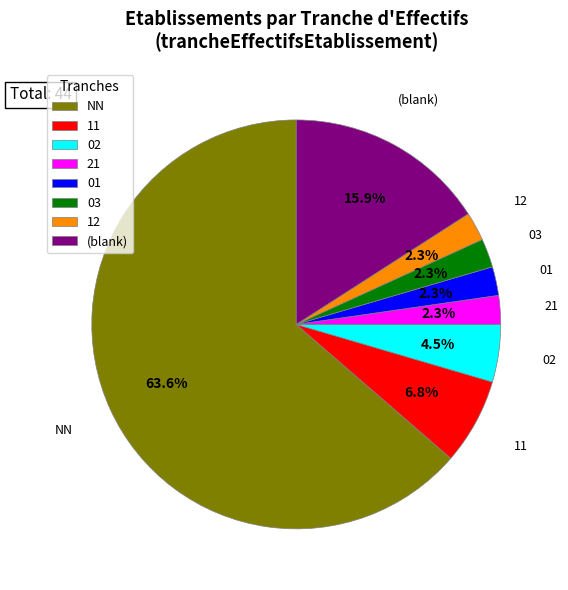

What is the ratio of the value at 12 to the value at 03?

1.0